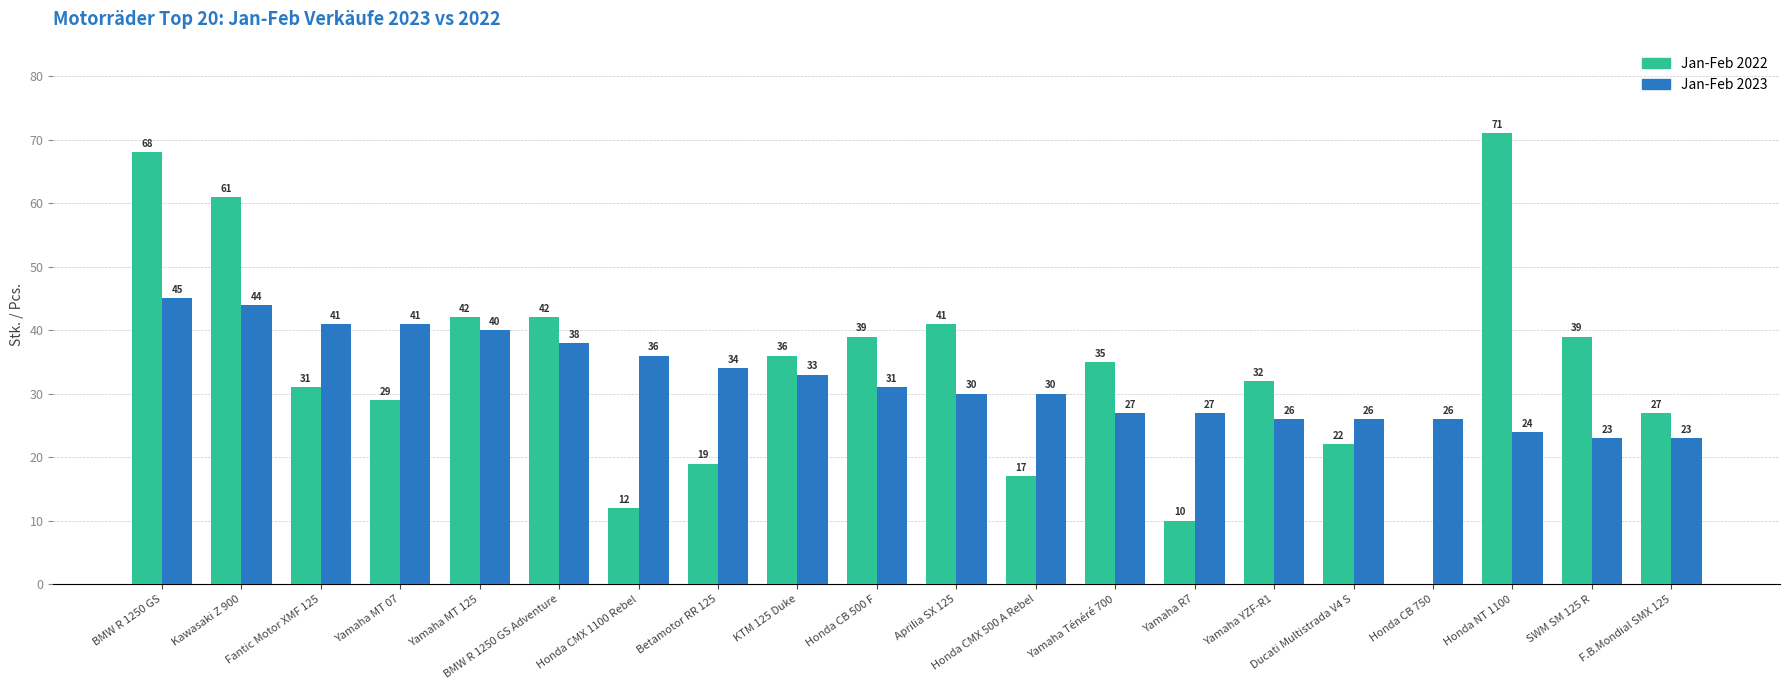

Which series has the largest total across all categories?

Jan-Feb 2022